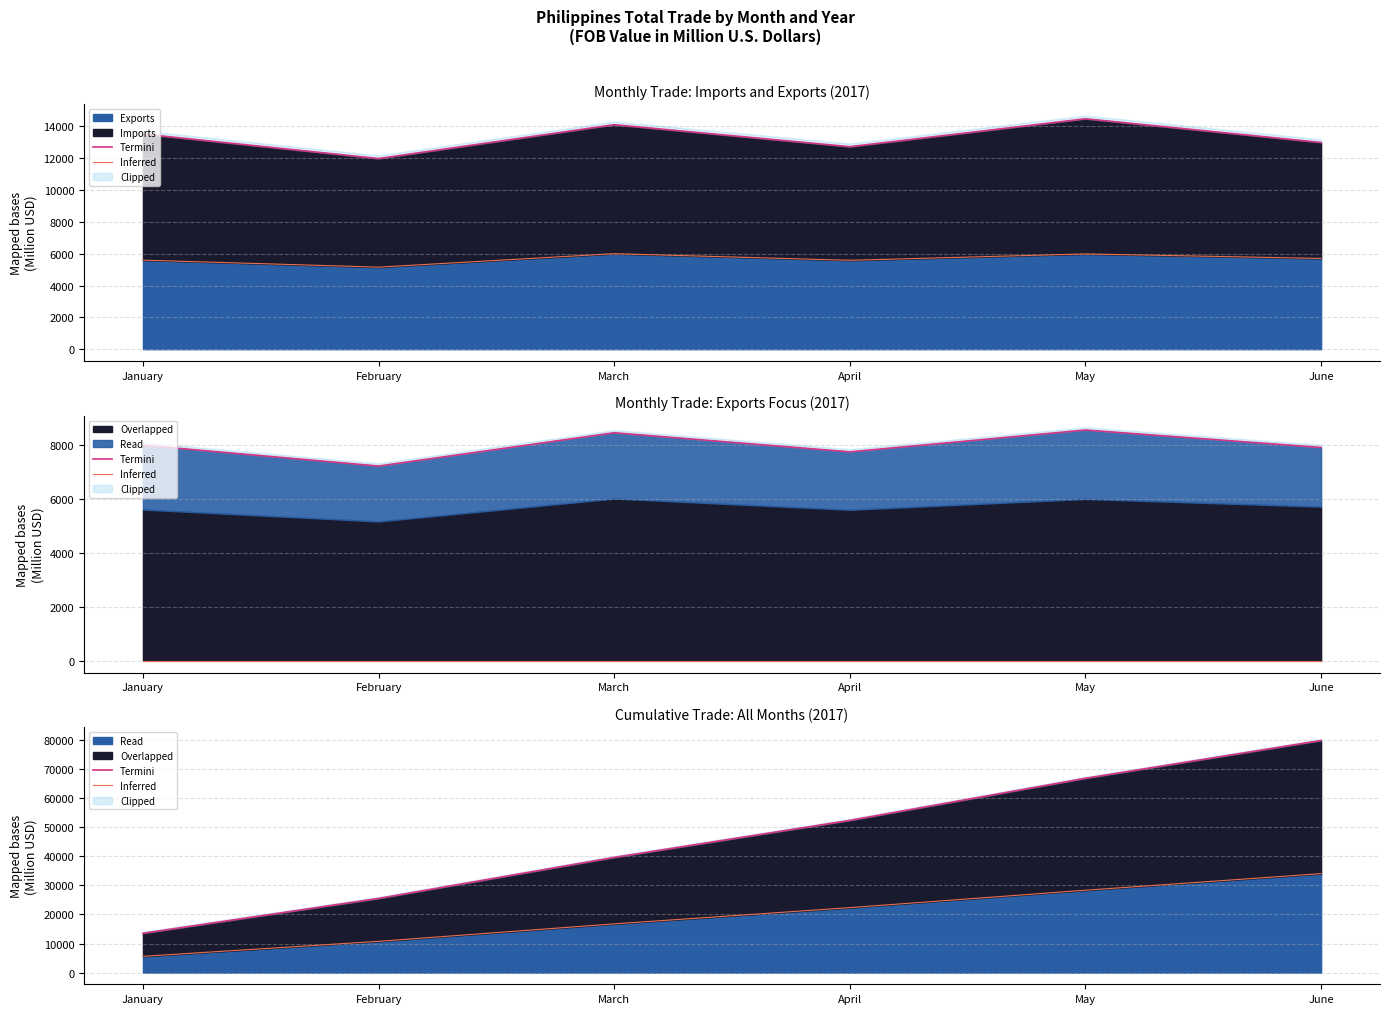

How many series are shown in this chart?

2